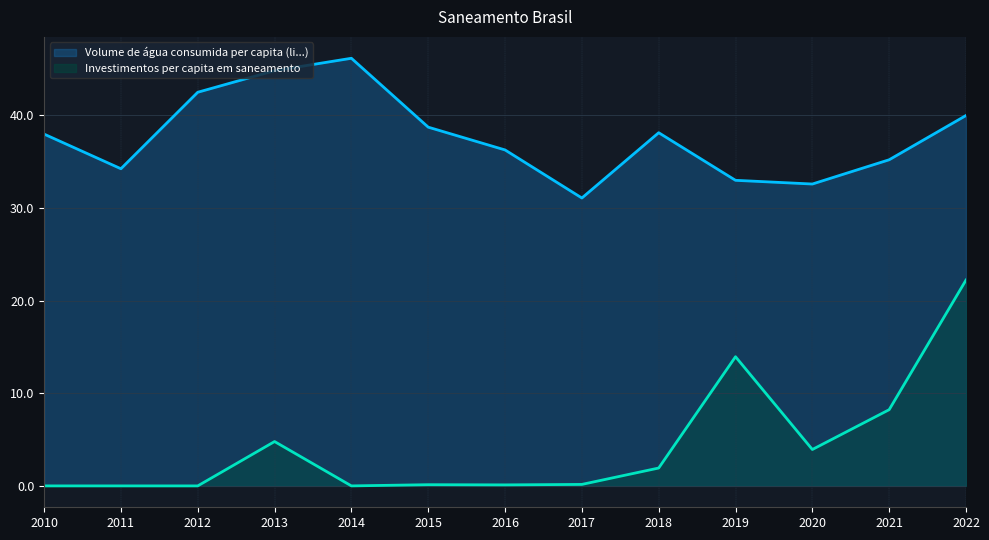

How many lines are shown in the chart?

2